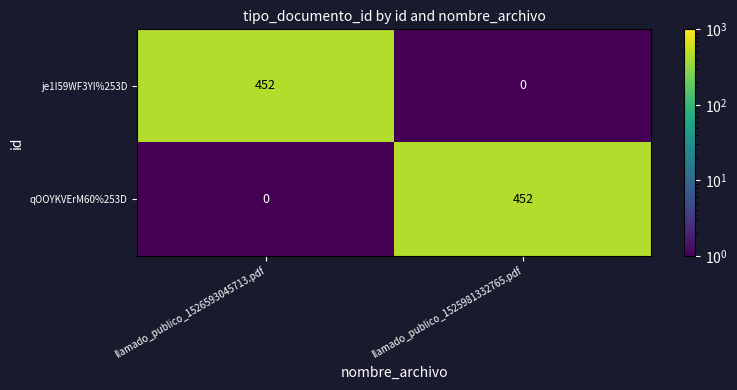

The value of qOOYKVErM60%253D at llamado_publico_1526593045713.pdf is -222. True or false?

False